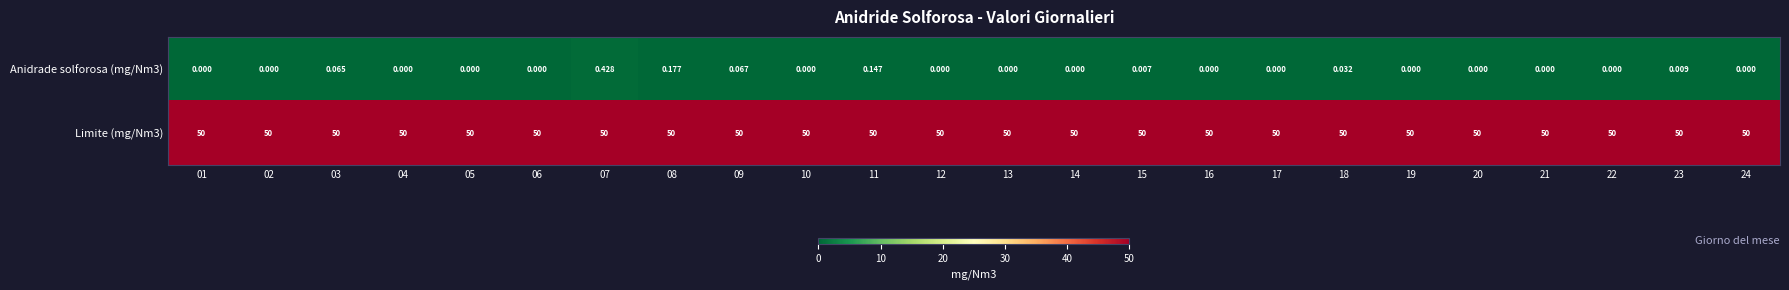

Is the value of Limite (mg/Nm3) at 16 greater than the value of Anidrade solforosa (mg/Nm3) at 08?

Yes